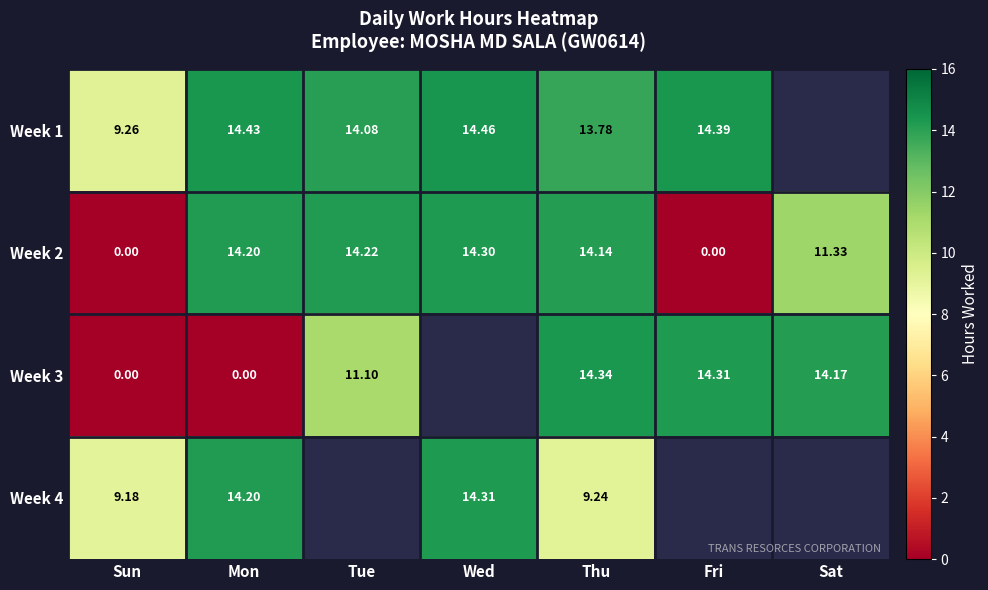

What is the average value of the Week 2 series?

9.7